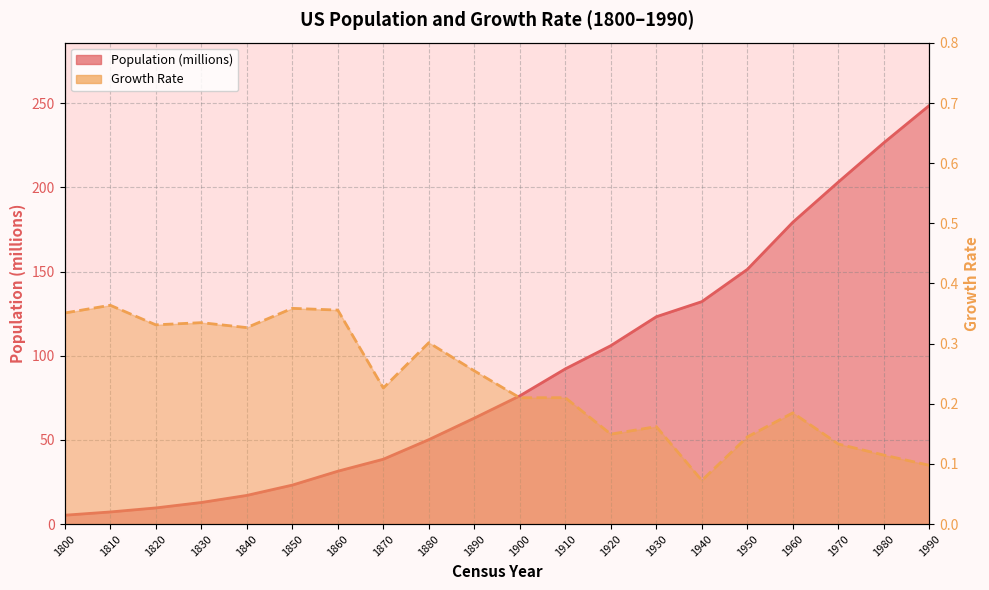

At which category does the chart reach its minimum across all series?

1940